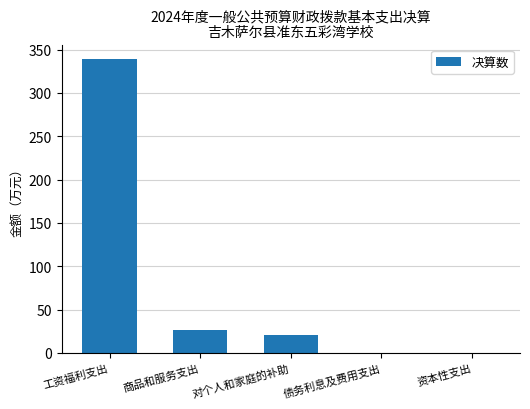

Between 商品和服务支出 and 工资福利支出, which is larger?

工资福利支出